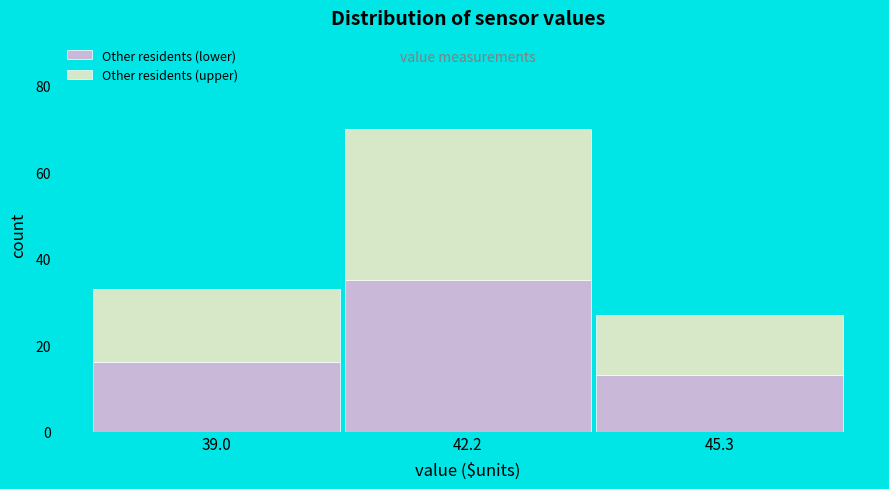

Reading left to right, list the values for the Other residents (lower) series.

16	35	13